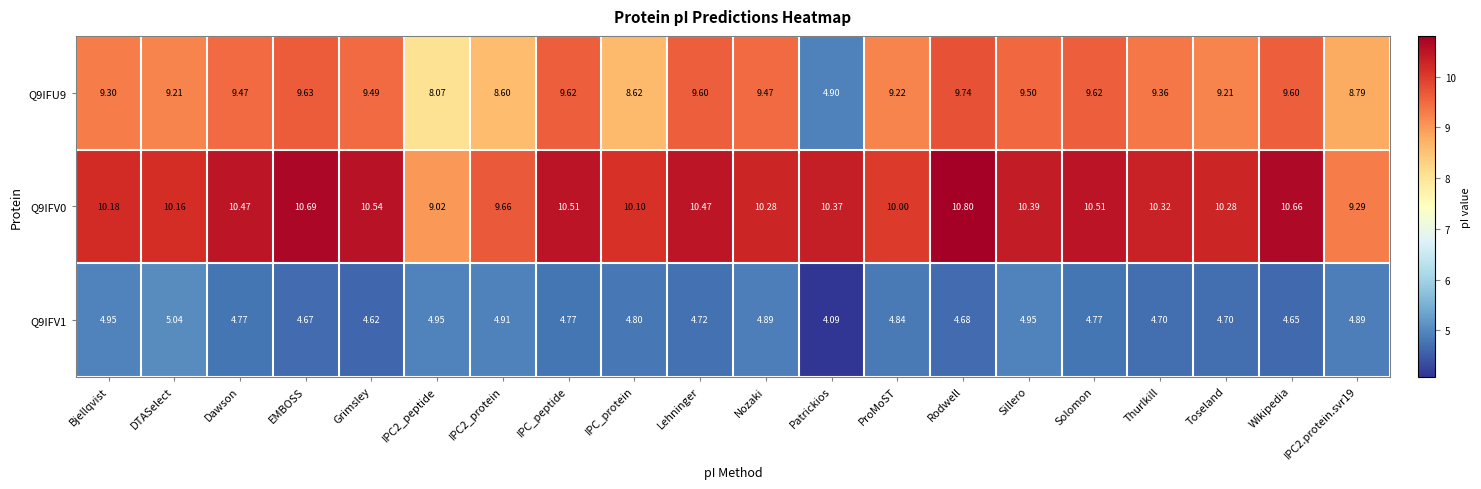

Which category has the lowest value across all series?

Patrickios